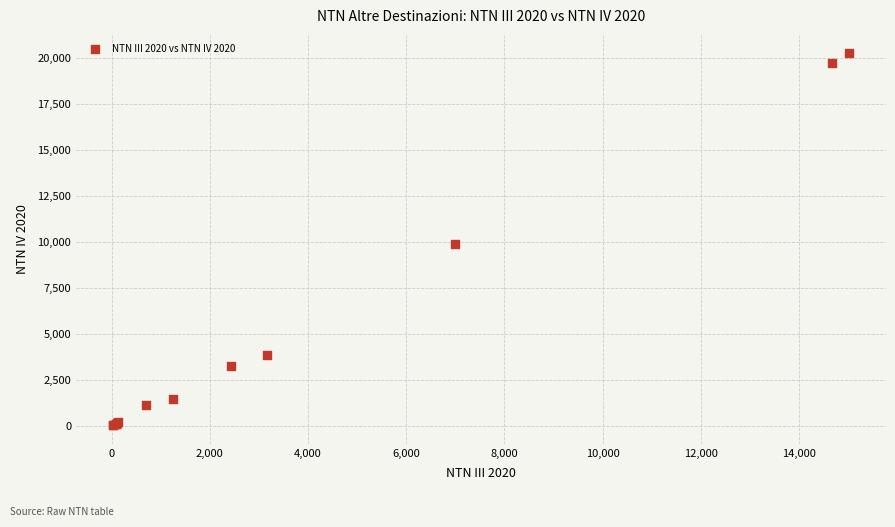

What Y value in the scatter plot is closest to 10149?

9878.4